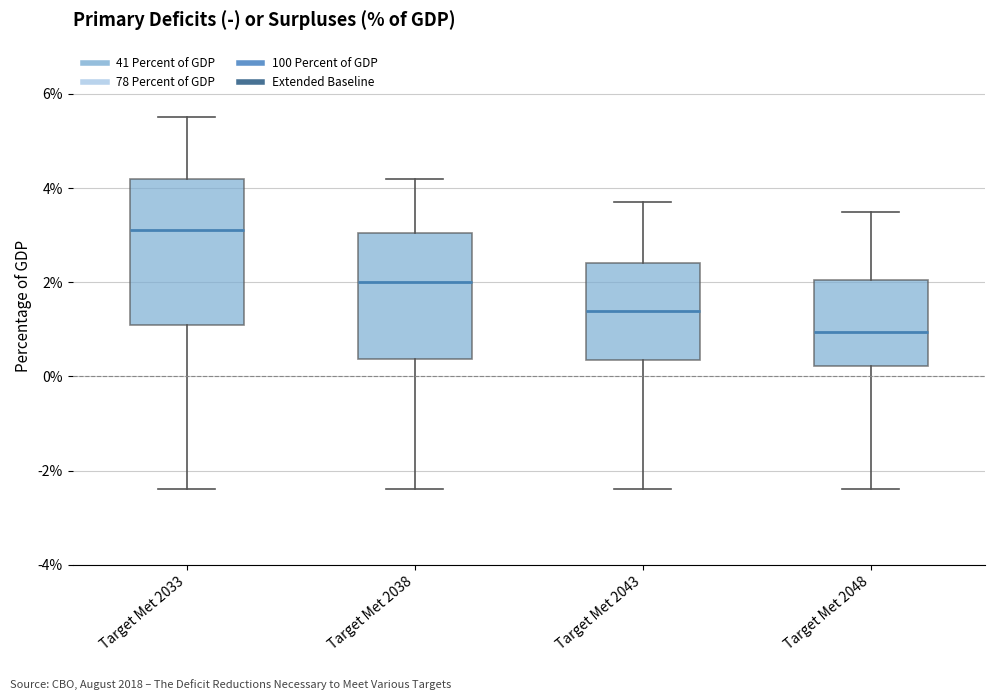

Which box is the tallest, from its lower edge to its upper edge?

Target Met 2033